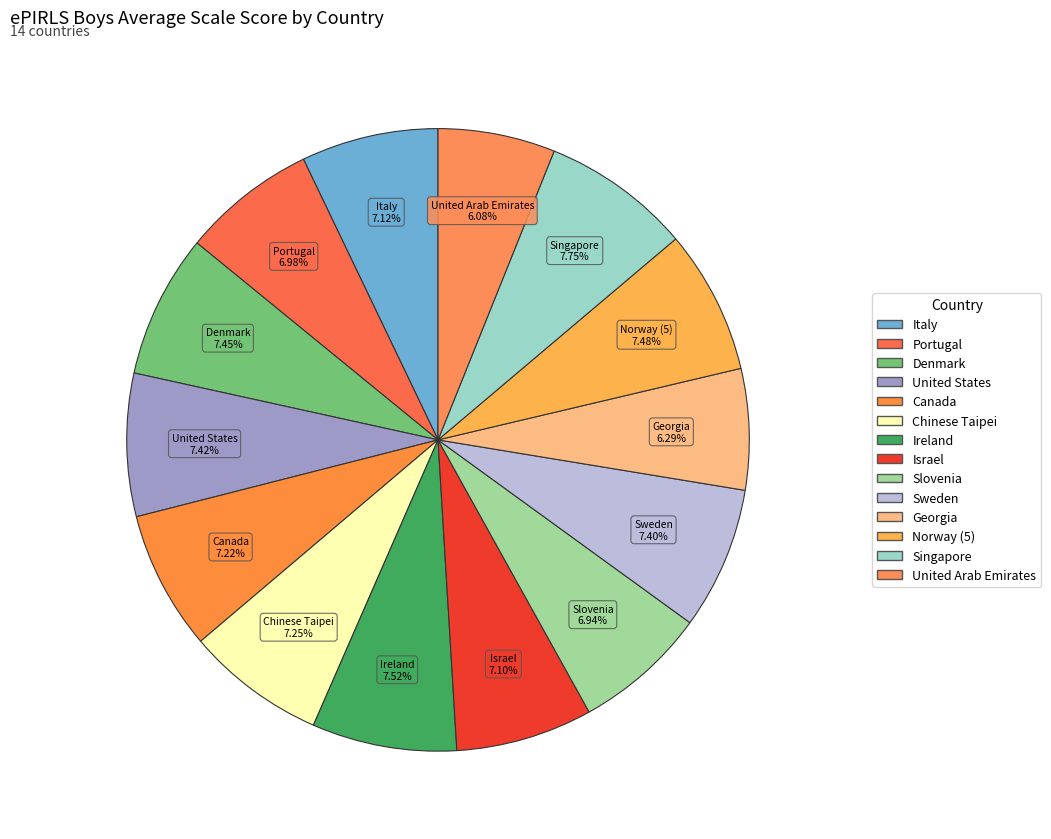

Which slice is the smallest?

United Arab Emirates